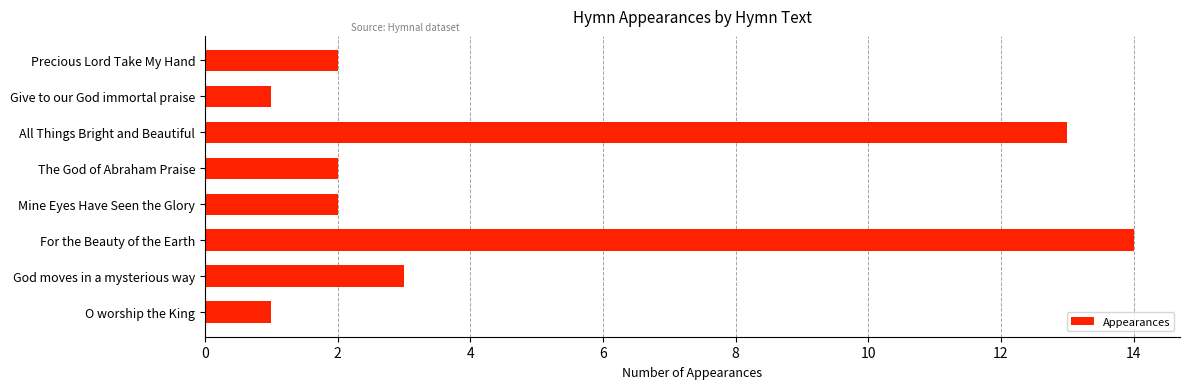

Reading top to bottom, extract all data points from this chart.

2	1	13	2	2	14	3	1